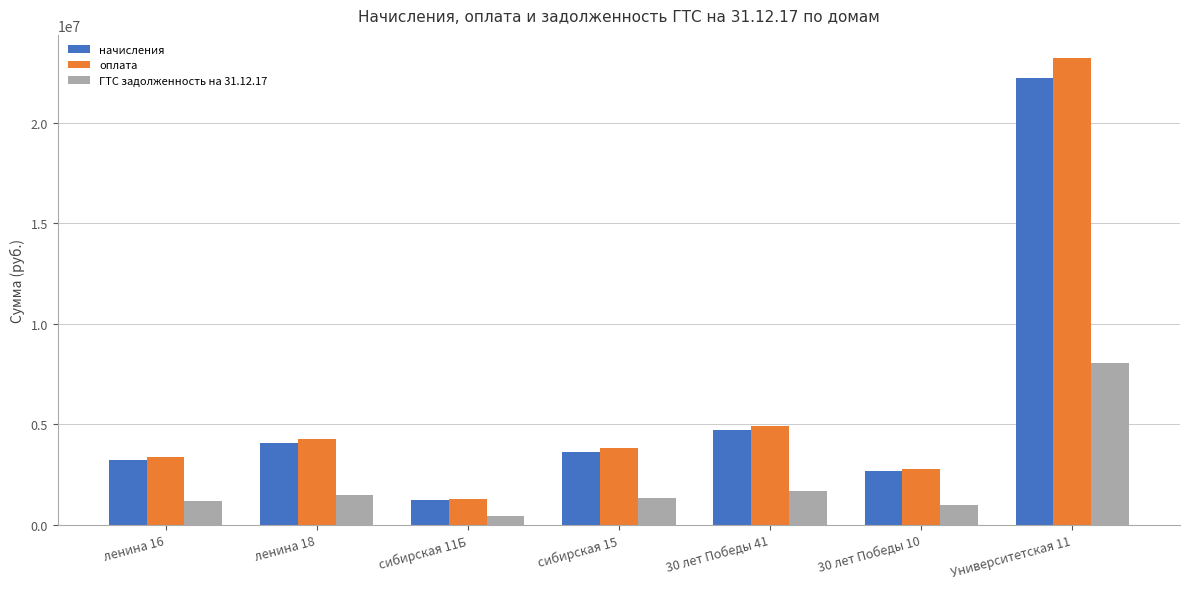

What is the total value across all series at Университетская 11?

53519781.0